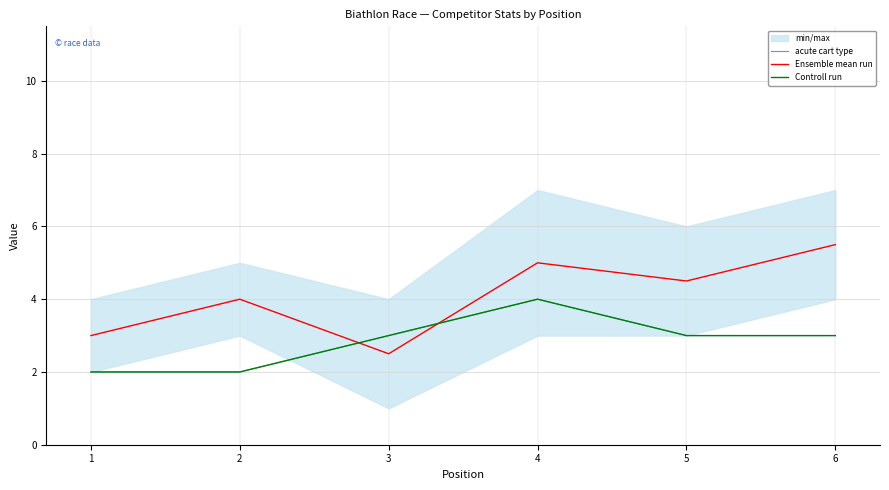

What is the sum of the Controll run values at 2 and 1?

4.0